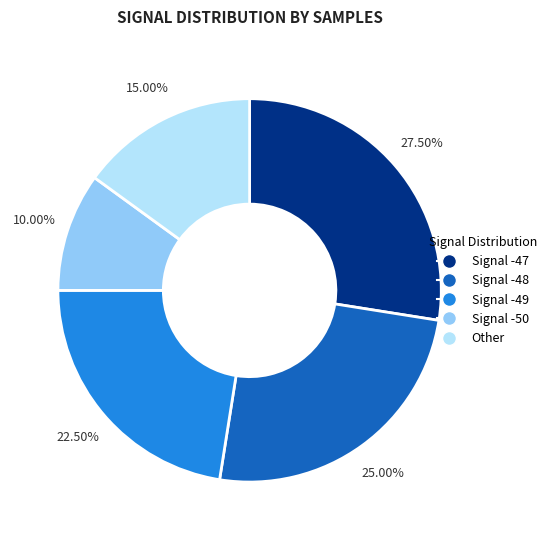

To the nearest percent, what is the average slice percentage?

20%